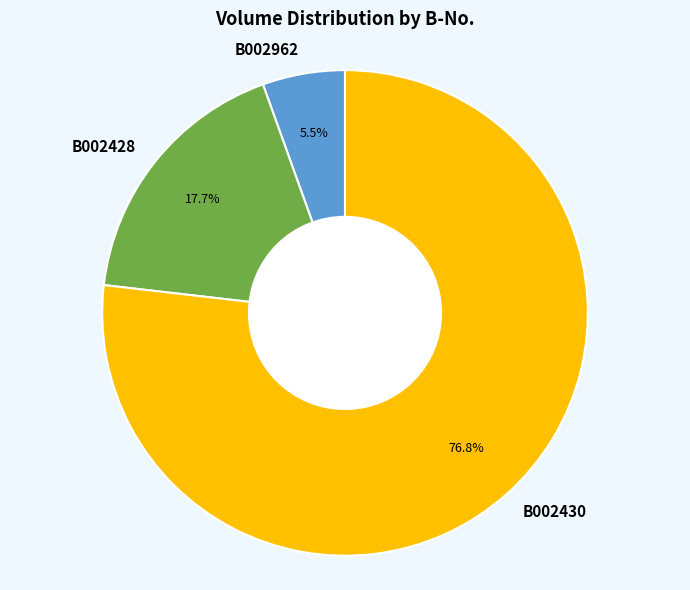

Is it true that B002430 is 77% of the pie?

True